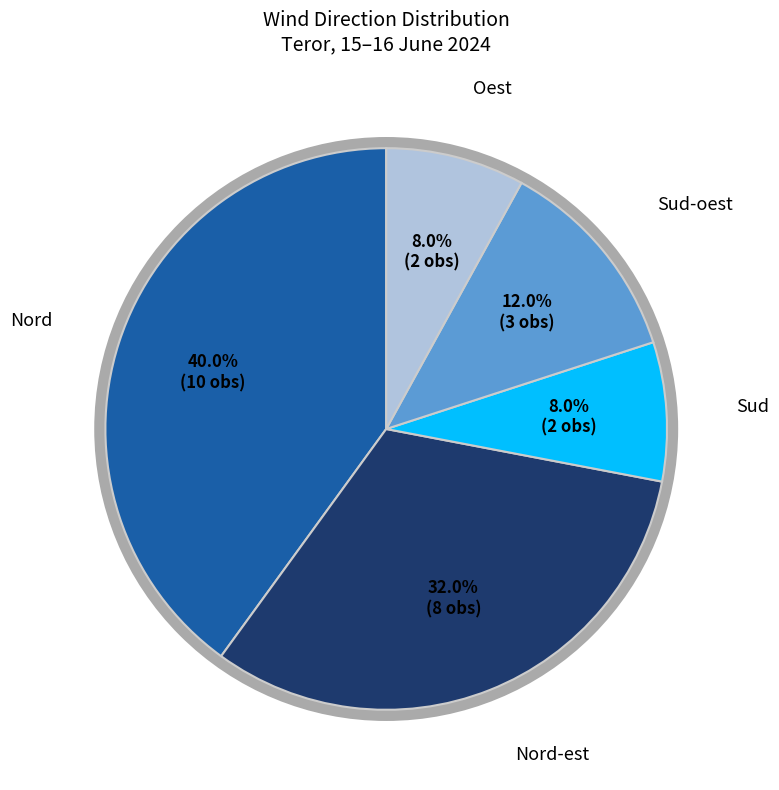

Does Oest account for over 50% of the chart?

No